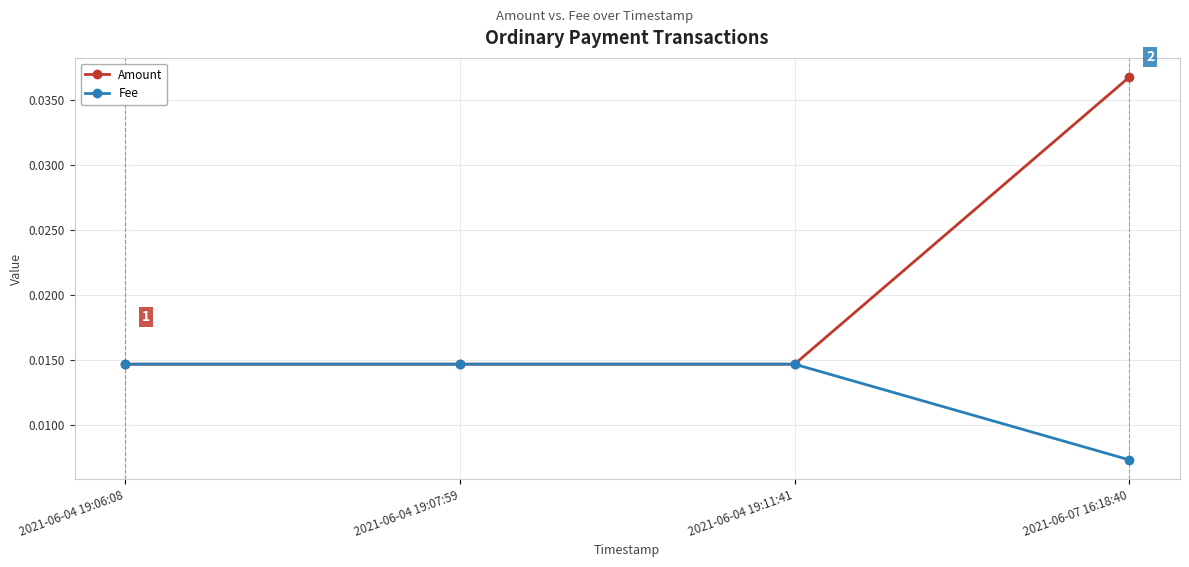

Which category has the lowest value across all series?

2021-06-07 16:18:40